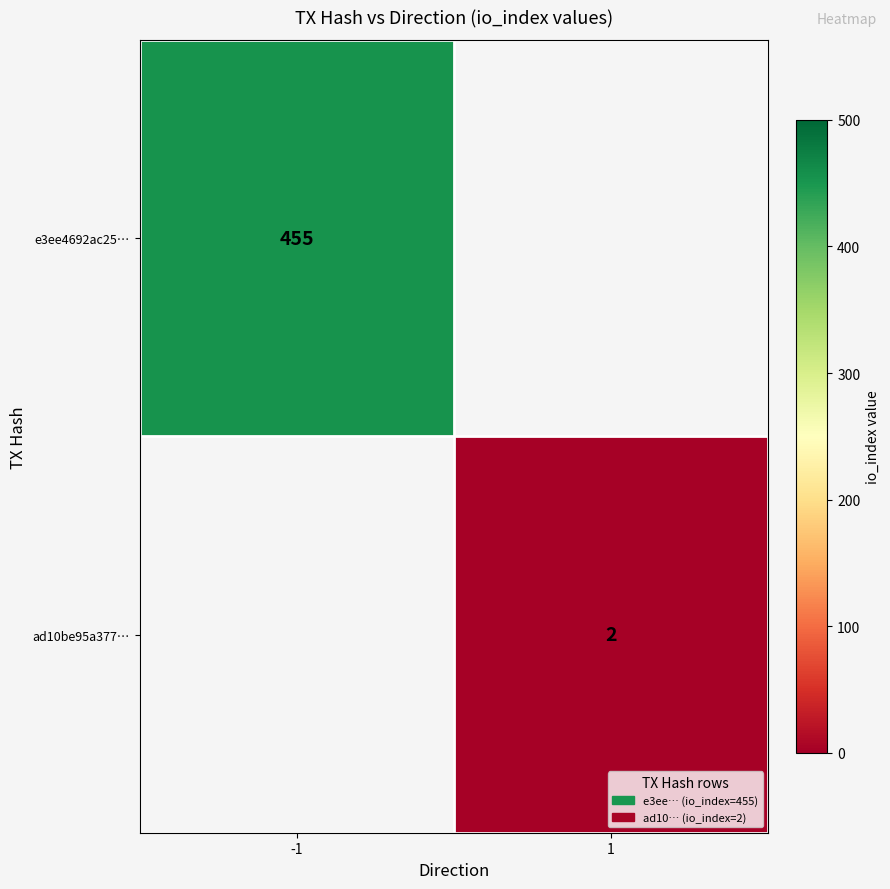

The value of ad10be95a377… at 1 is 1. True or false?

False